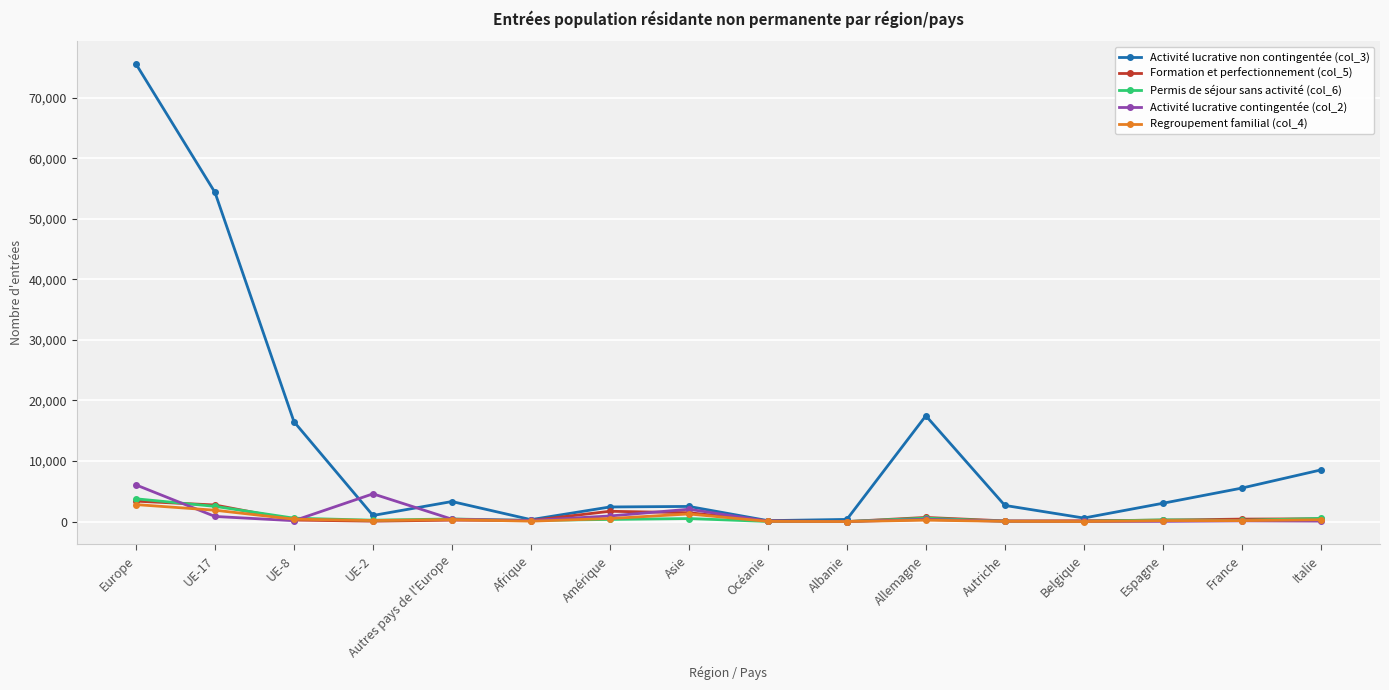

Which series has the largest total across all categories?

Activité lucrative non contingentée (col_3)